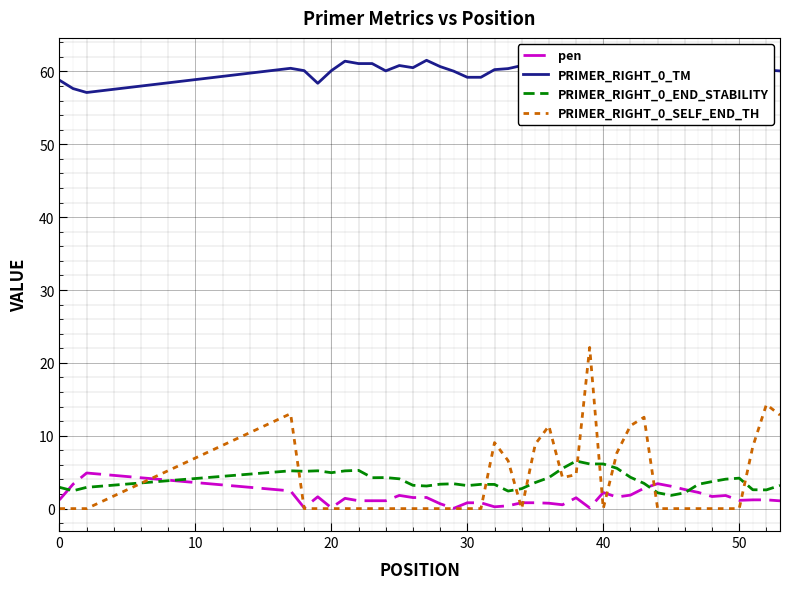

True or false: PRIMER_RIGHT_0_SELF_END_TH and PRIMER_RIGHT_0_TM cross at least once.

False